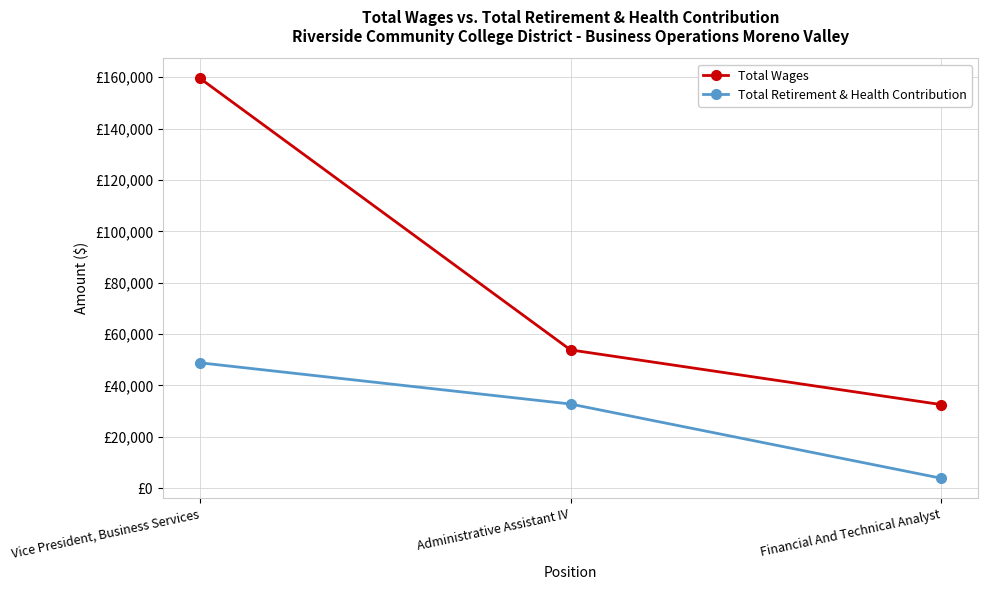

What is the sum of all Total Retirement & Health Contribution values?

85372